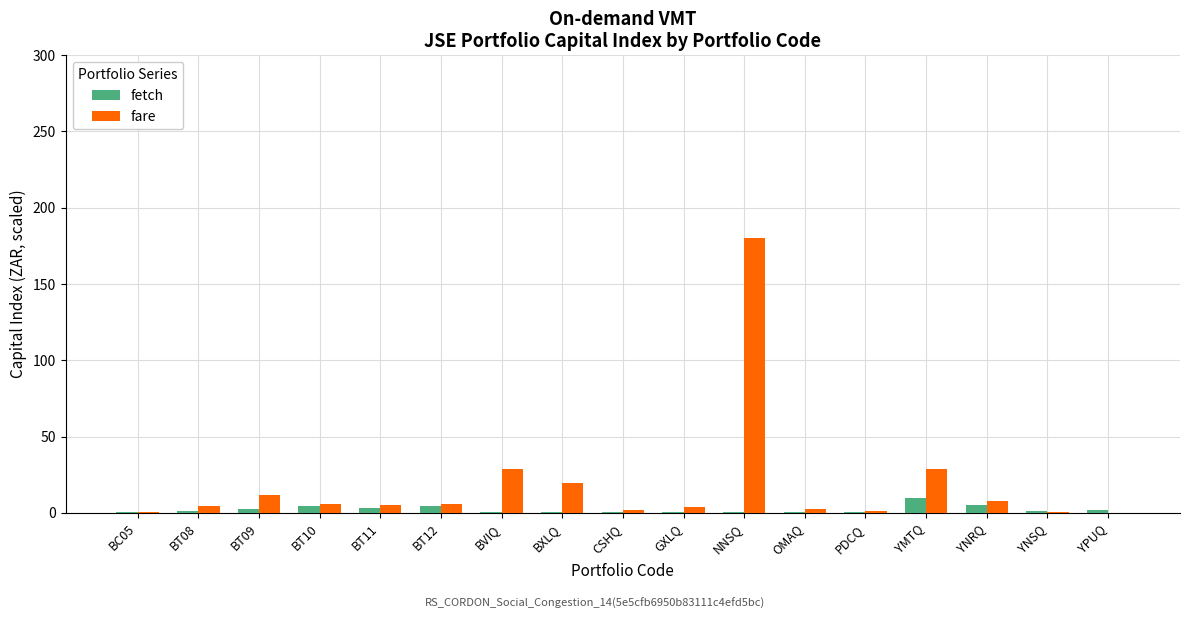

What is the total value across all series at YMTQ?

38.8